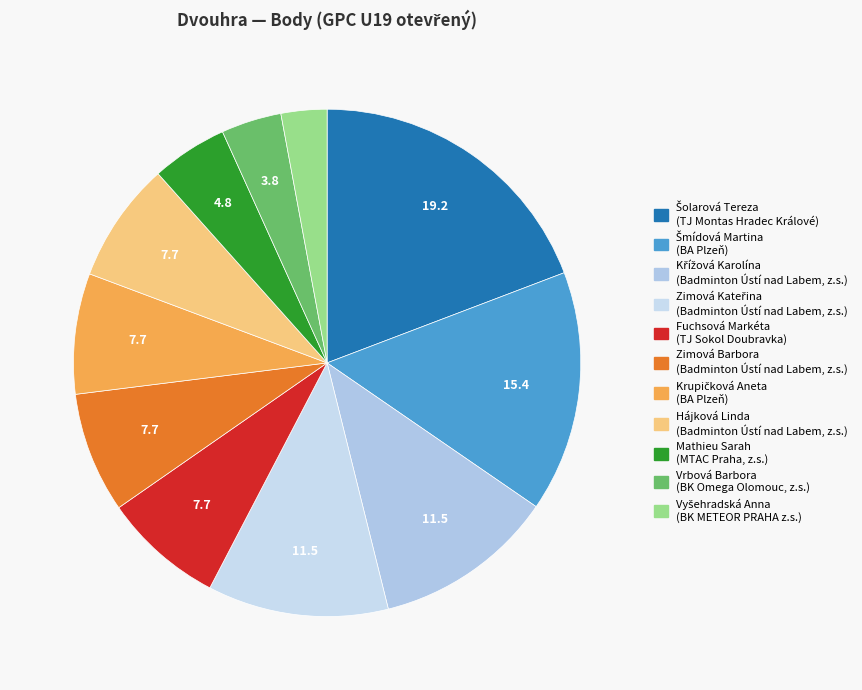

How many segments does this pie chart have?

11